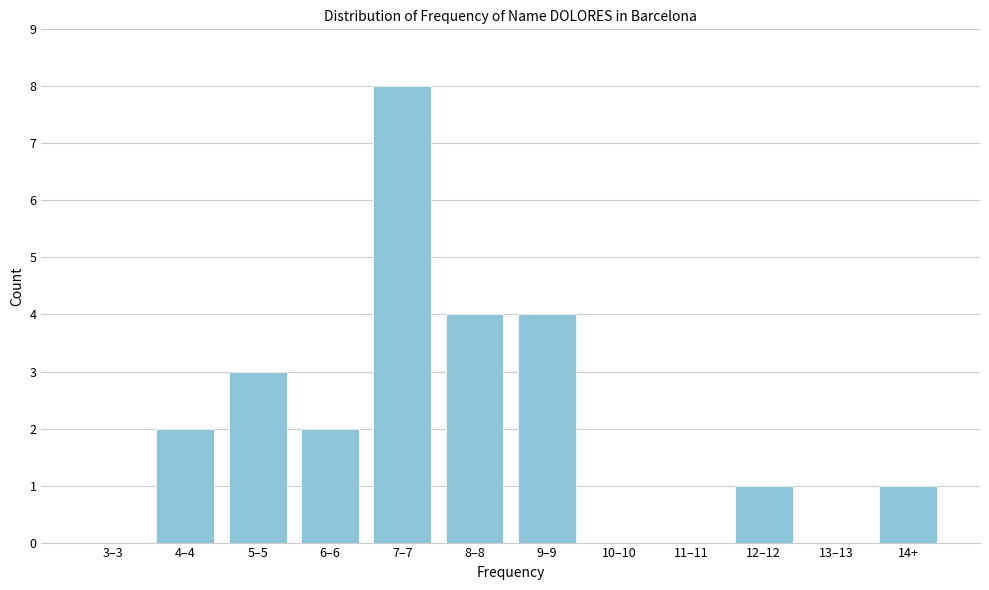

Reading left to right, what are all the values shown in this chart?

3–3=0	4–4=2	5–5=3	6–6=2	7–7=8	8–8=4	9–9=4	10–10=0	11–11=0	12–12=1	13–13=0	14+=1